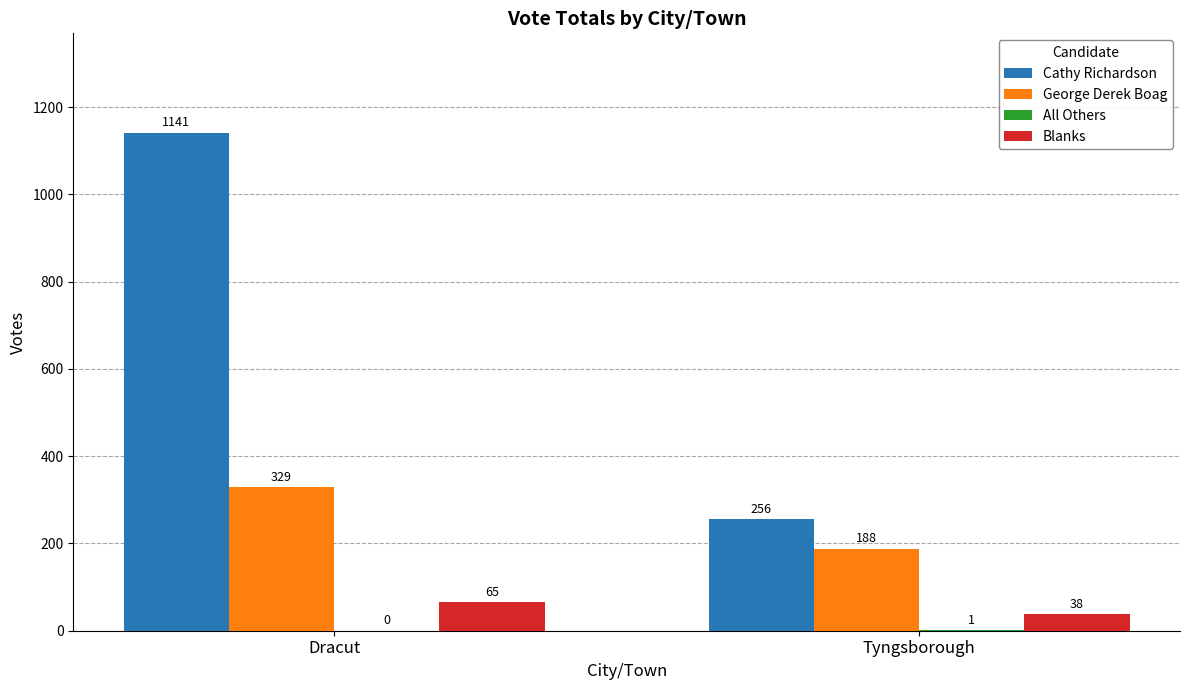

Which series changed the most between Dracut and Tyngsborough?

Cathy Richardson